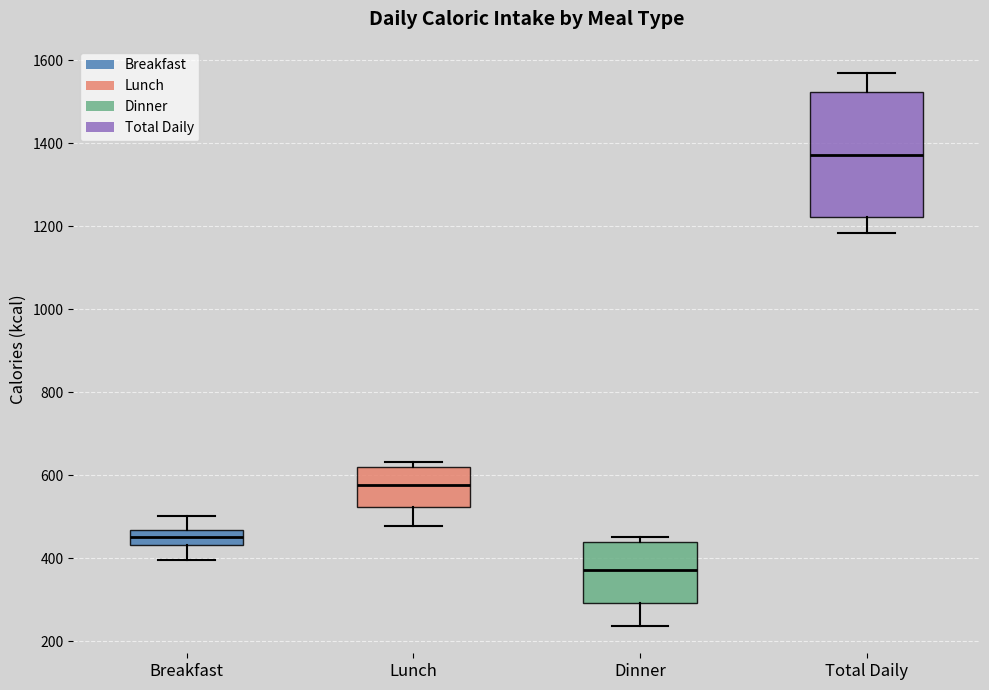

Which box is the tallest, from its lower edge to its upper edge?

Total Daily